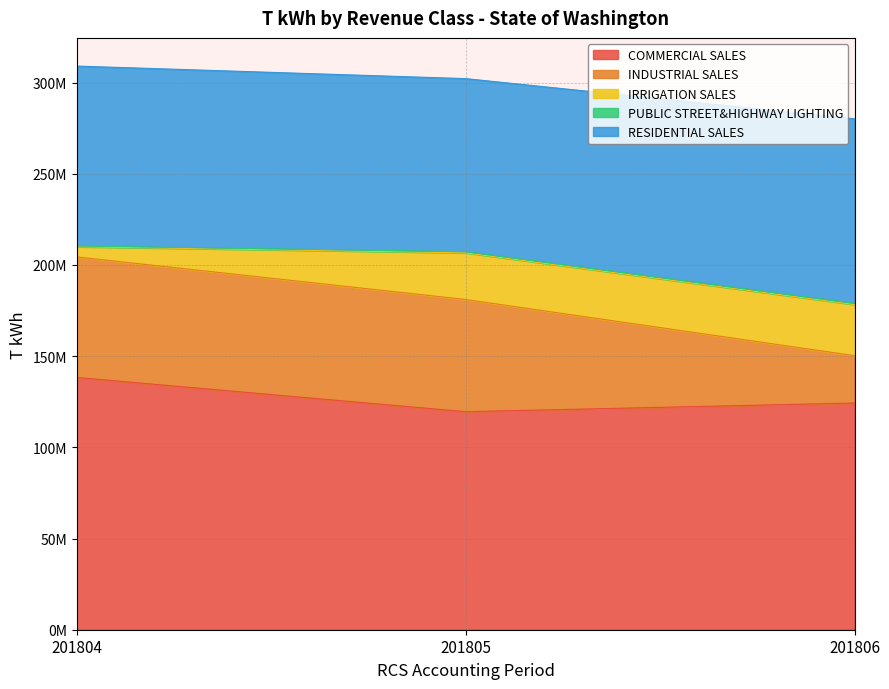

What is the minimum value for RESIDENTIAL SALES?

94885935